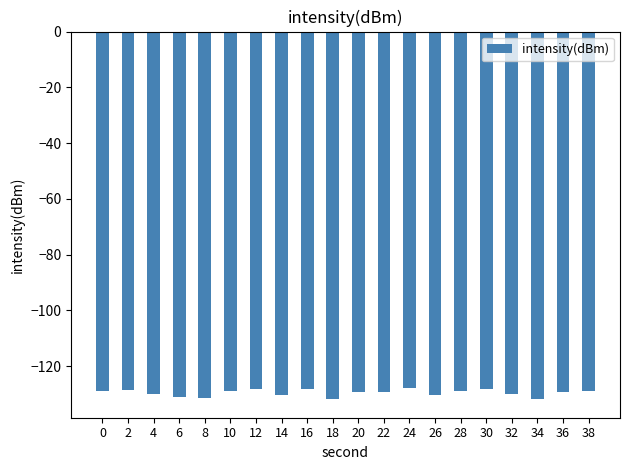

What is the sum of the values at 18 and 12?

-260.1